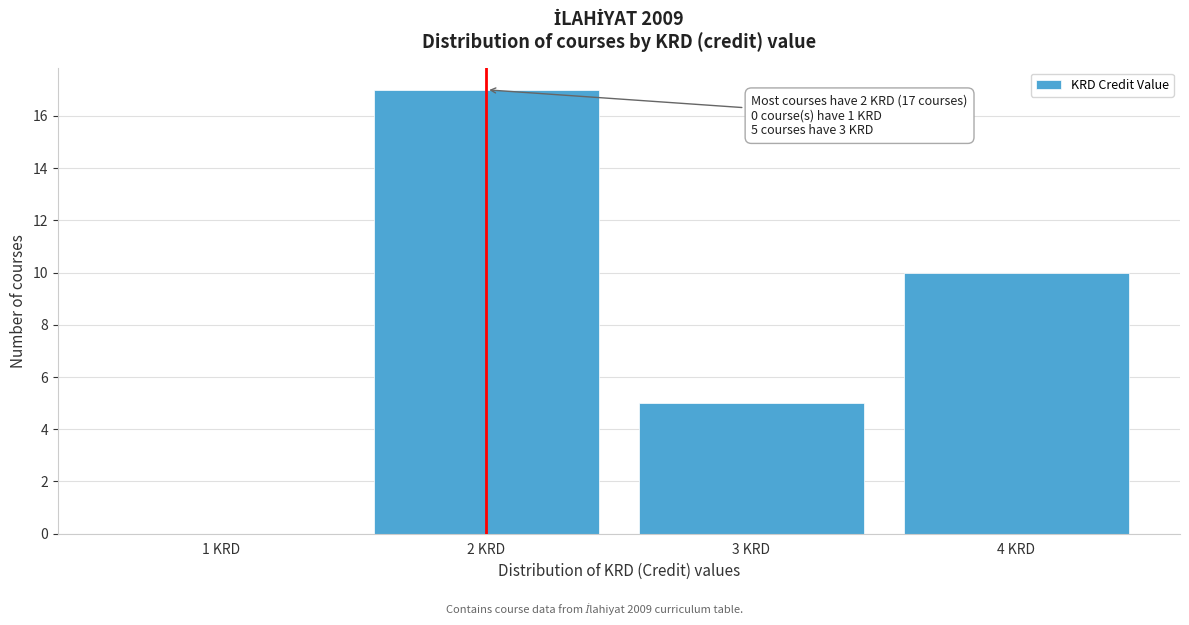

Which range on the x-axis has the tallest bar?

1.5 to 2.5